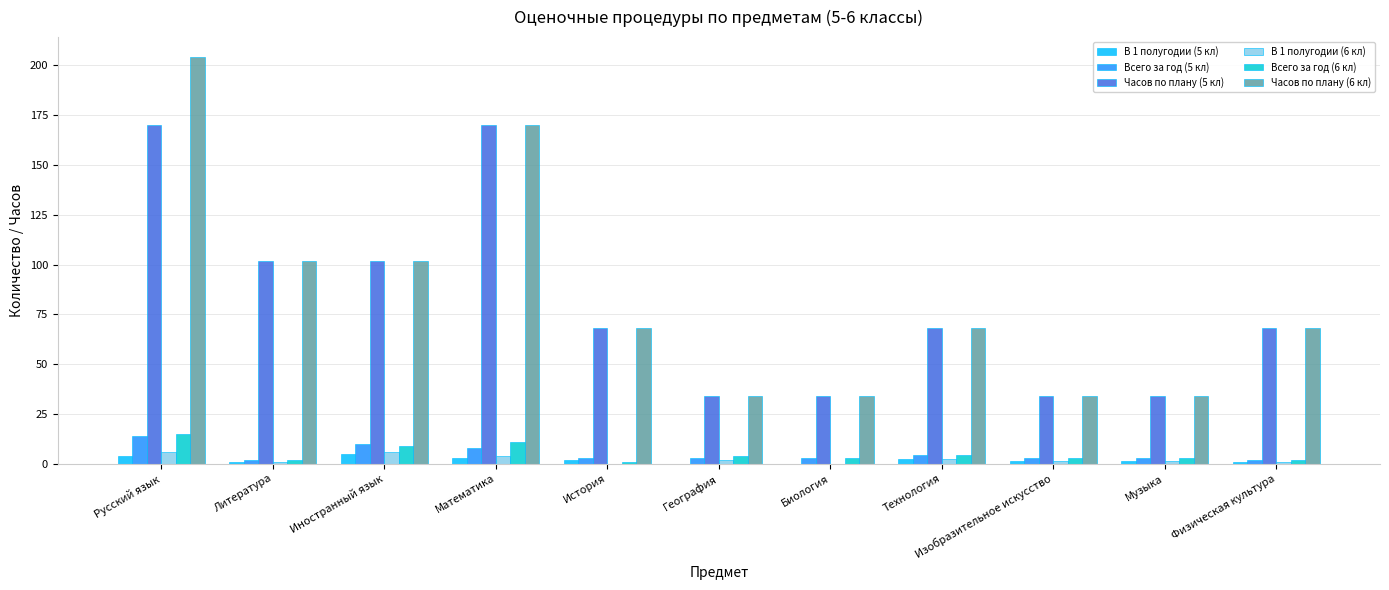

Between Русский язык and История, which series saw the biggest shift?

Часов по плану (6 кл)